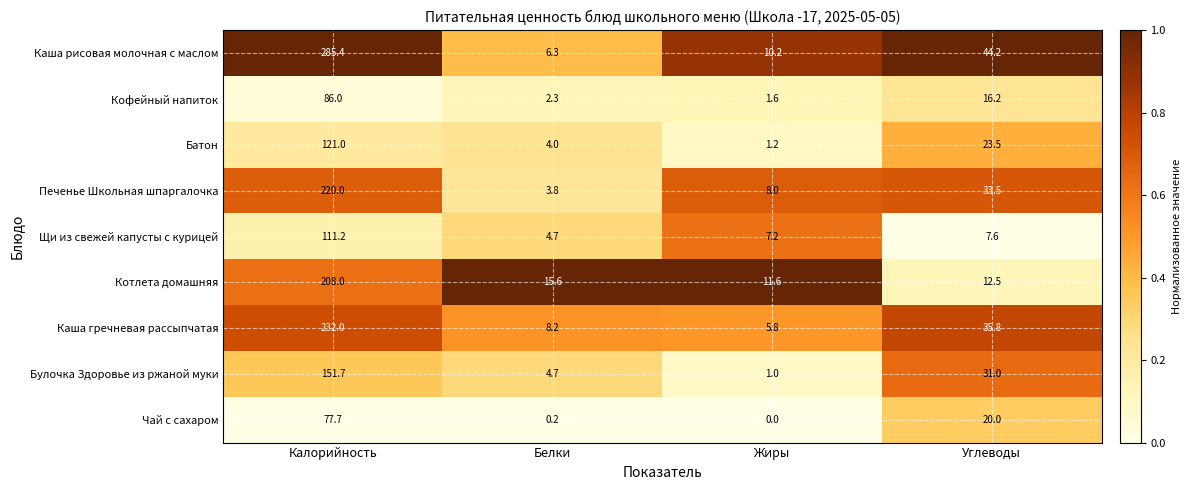

Which category has the lowest value across all series?

Жиры